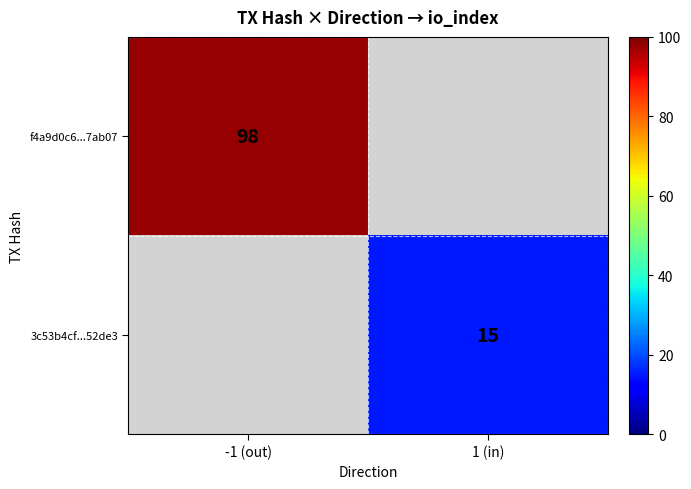

Is the value of 3c53b4cf...52de3 at 1 (in) greater than the value of f4a9d0c6...7ab07 at -1 (out)?

No